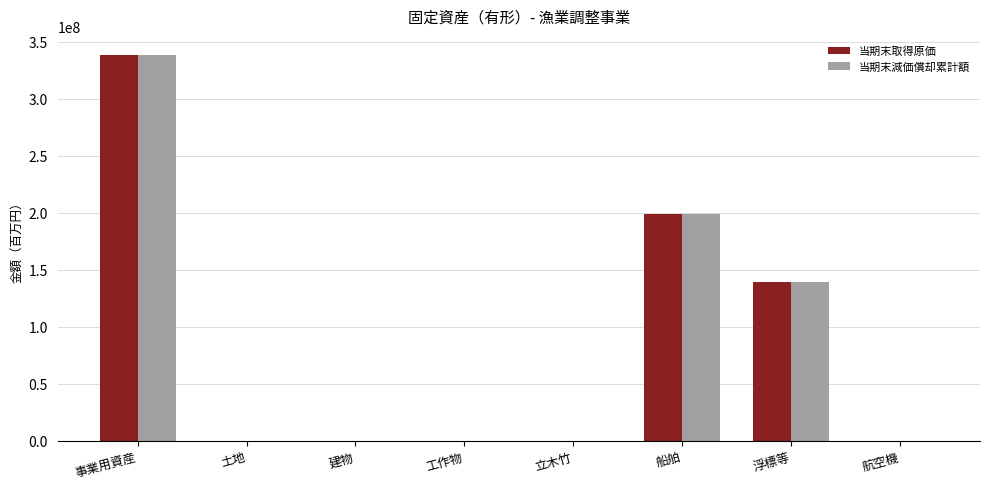

What is the spread (max minus min) of values at 浮標等?

3